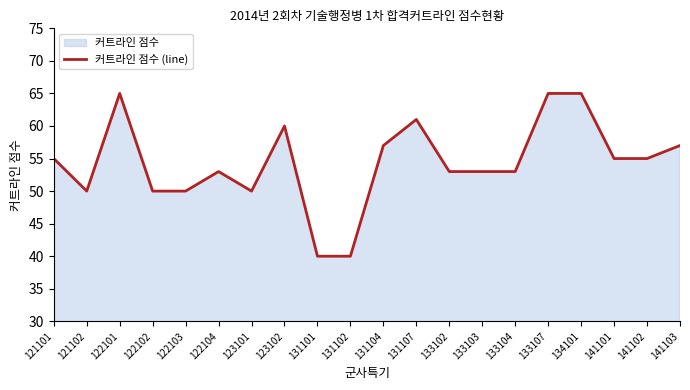

What is the value of the 2nd point from the left?

50